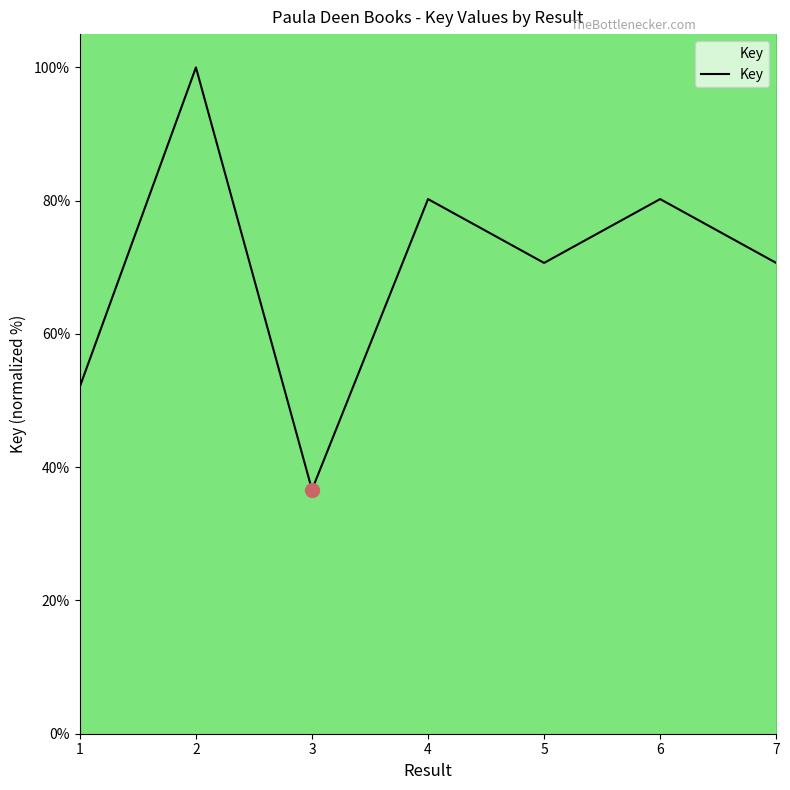

The value at 5 is 70.7. True or false?

True